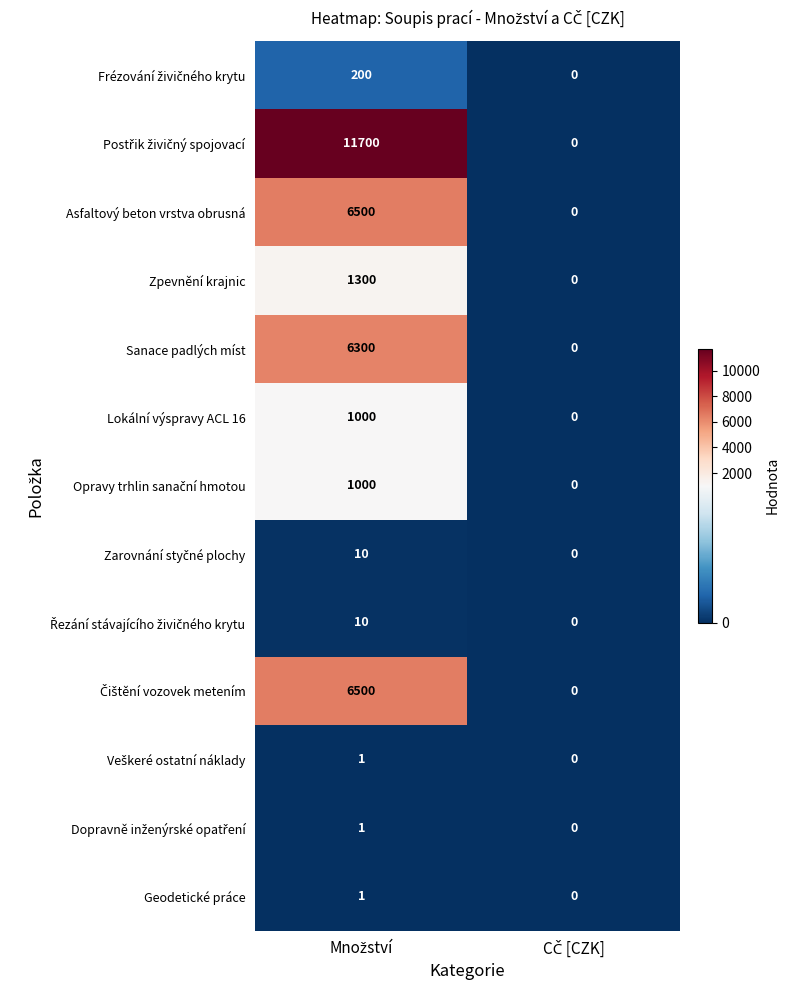

What is the difference between the maximum and minimum values in the Zpevnění krajnic series?

1300